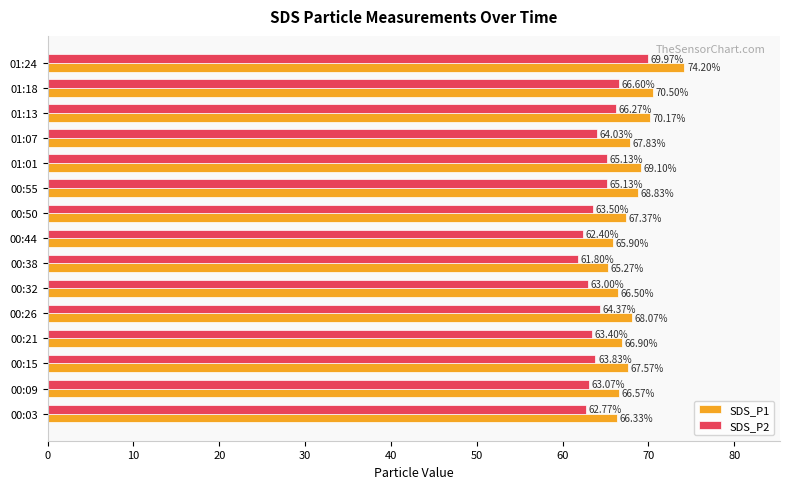

Which series has the largest range (max minus min)?

SDS_P1